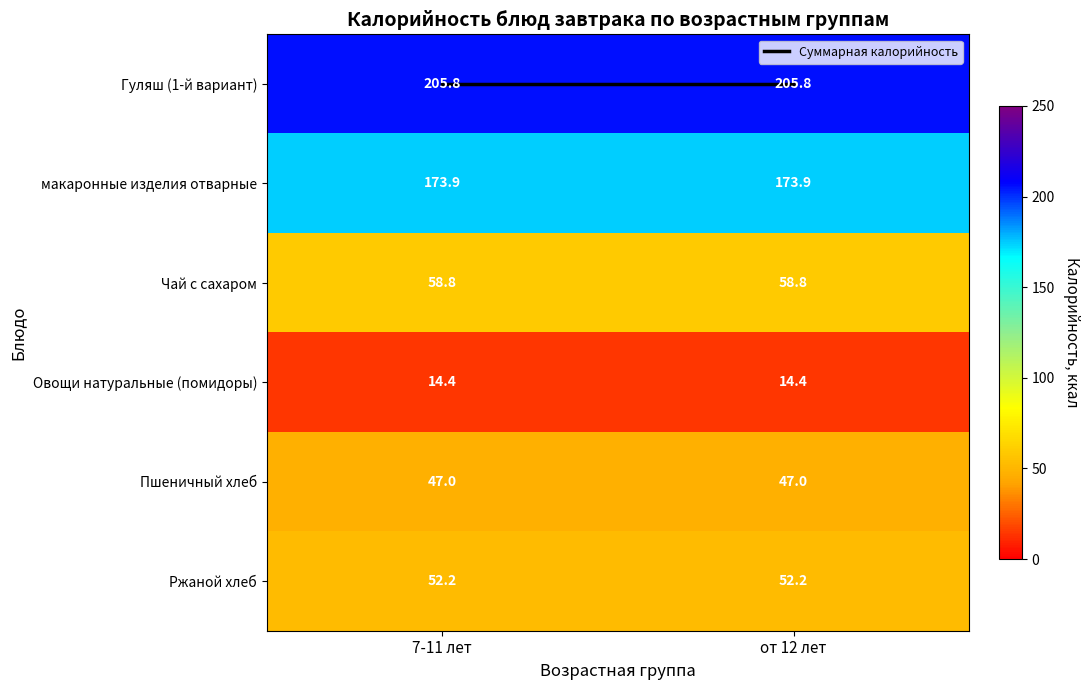

What is the difference between the highest and lowest values at от 12 лет?

191.4